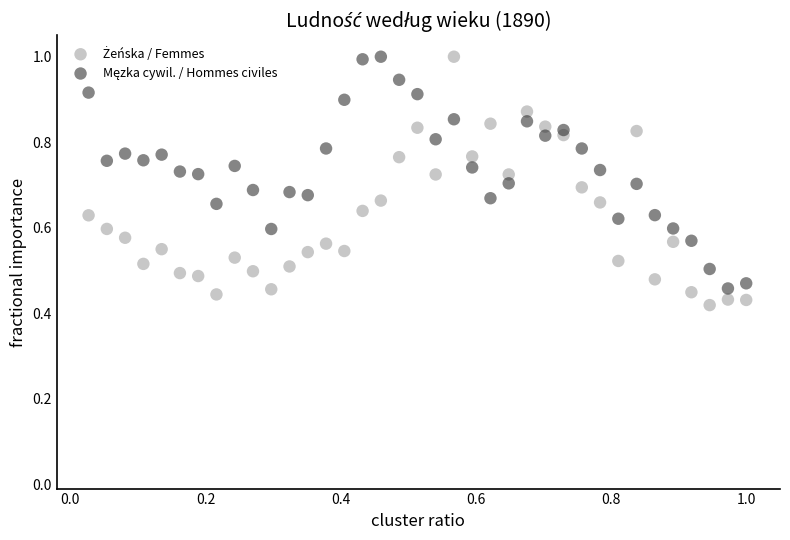

What is the X range (max minus min) for the scatter plot?

1.0